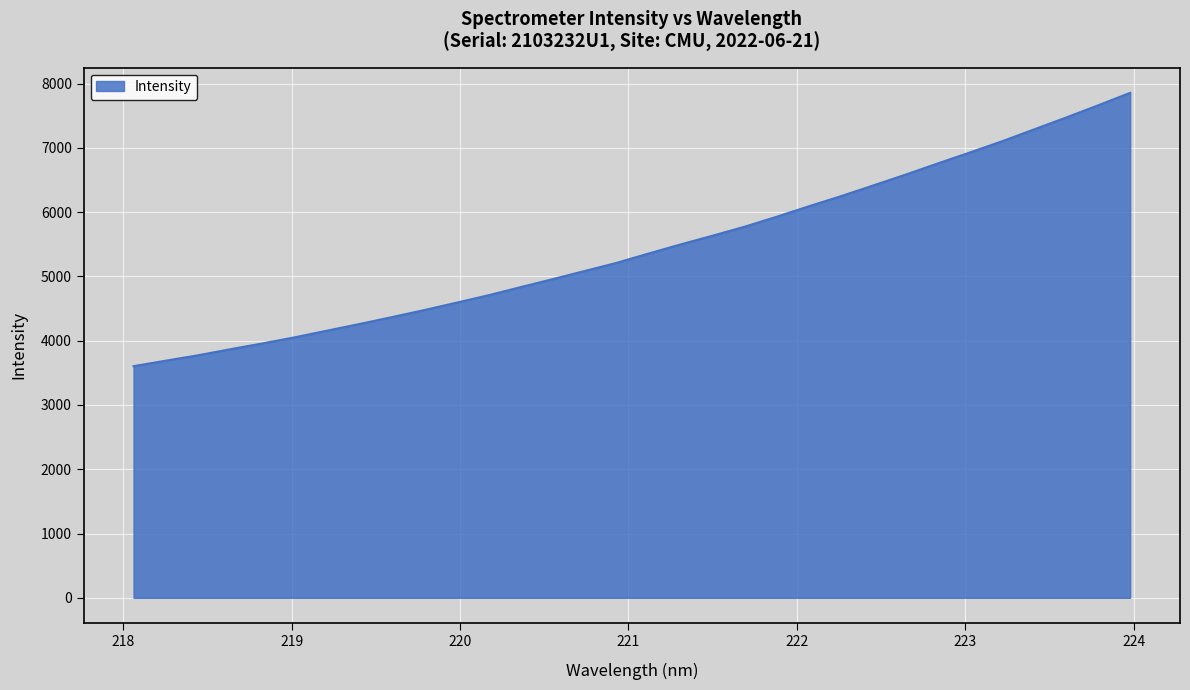

Reading left to right, transcribe all the data shown in this chart.

3603.5	3688.6	3772.6	3866.2	3956.8	4051.5	4154.5	4257.1	4363.4	4472.2	4586.6	4702.7	4829.1	4953.8	5081.0	5208.2	5354.4	5496.1	5632.8	5773.0	5928.3	6091.2	6248.1	6414.2	6581.5	6755.2	6925.6	7099.7	7284.9	7470.0	7660.4	7855.0